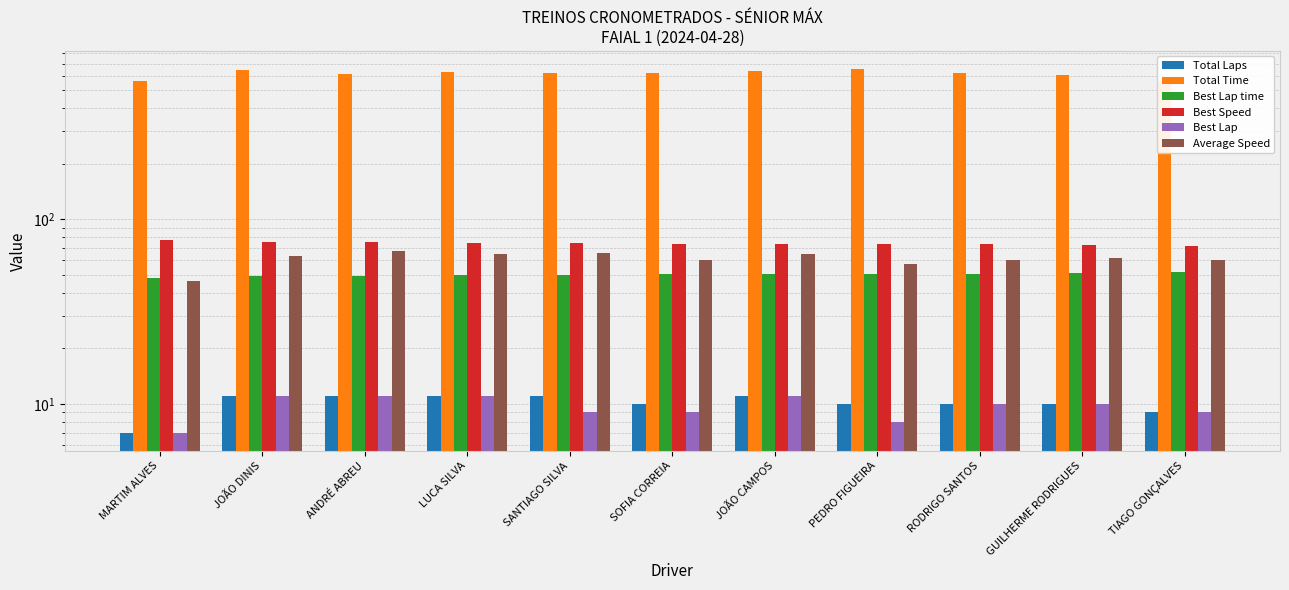

What is the spread (max minus min) of values at MARTIM ALVES?

556.9